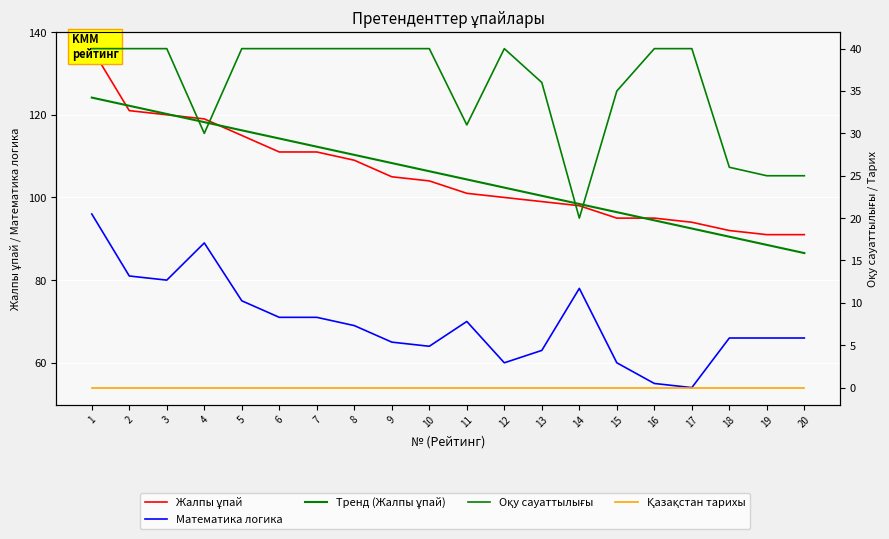

Where is Жалпы ұпай nearest to the value 113?

5